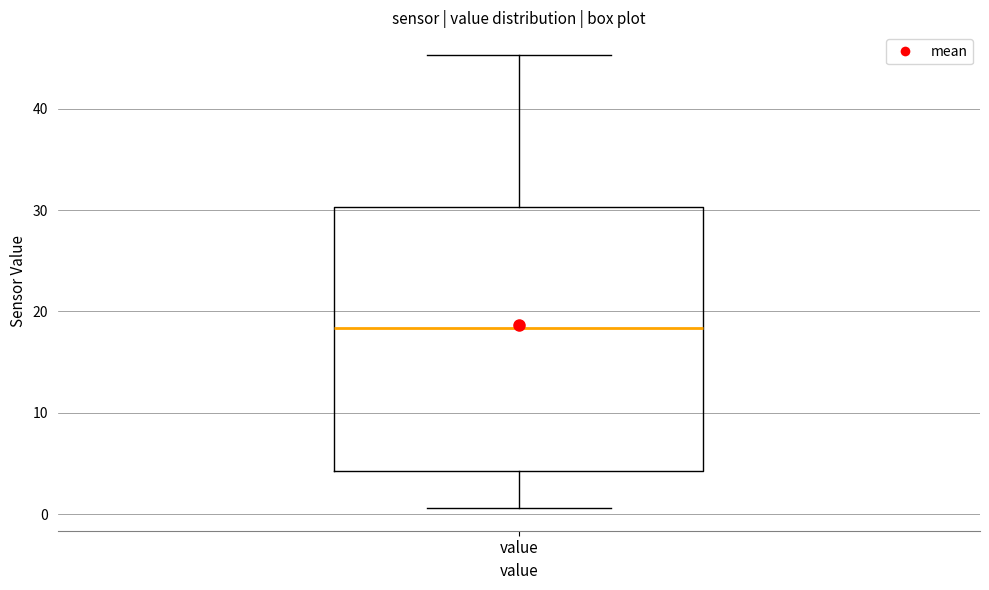

Transcribe this box plot: give where the median line is, the range the box spans, and where the two whiskers end, as read against the y-axis. The values are not printed on the chart, so give them approximately, as read against the axis.

median 18, box 4 to 30, whiskers 1 to 45